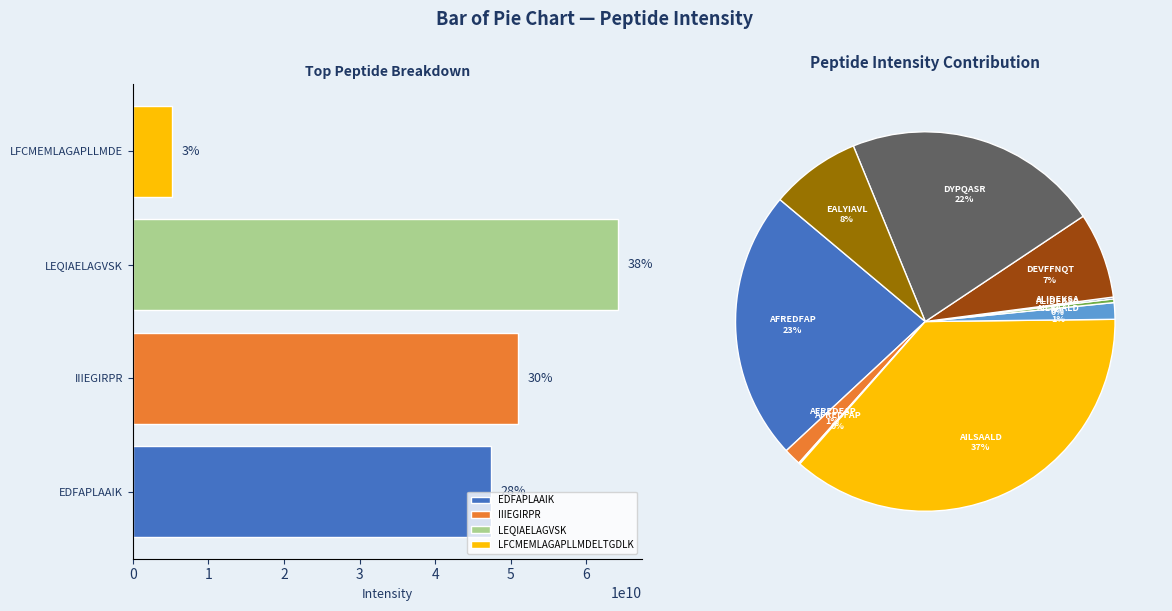

To the nearest percent, what portion does AILSAALDTFSQFGFHGTRLEQIAELAGVSK represent?

1%